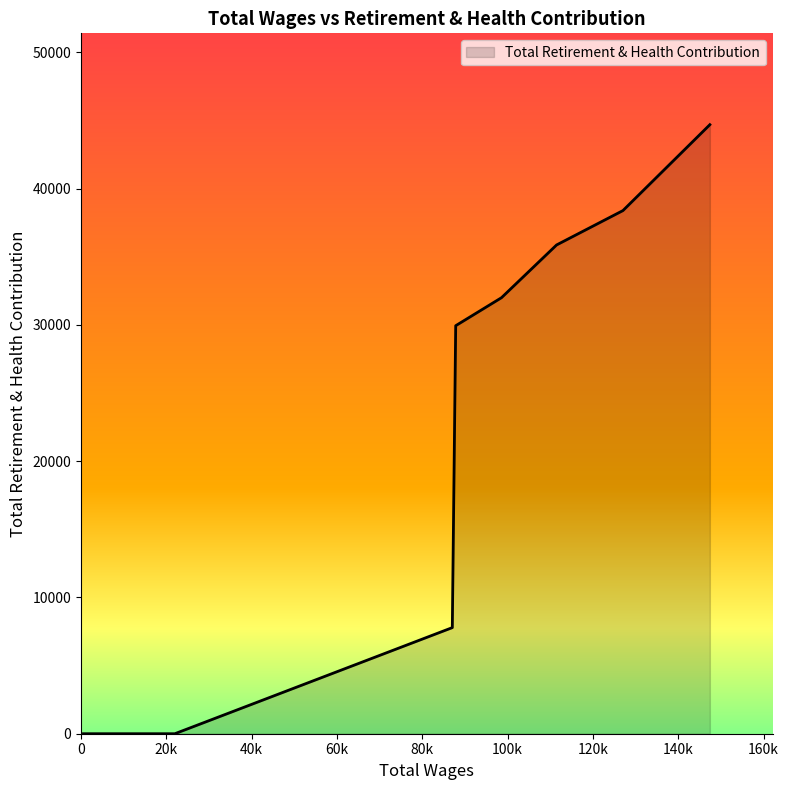

Does the chart have visible grid lines?

No